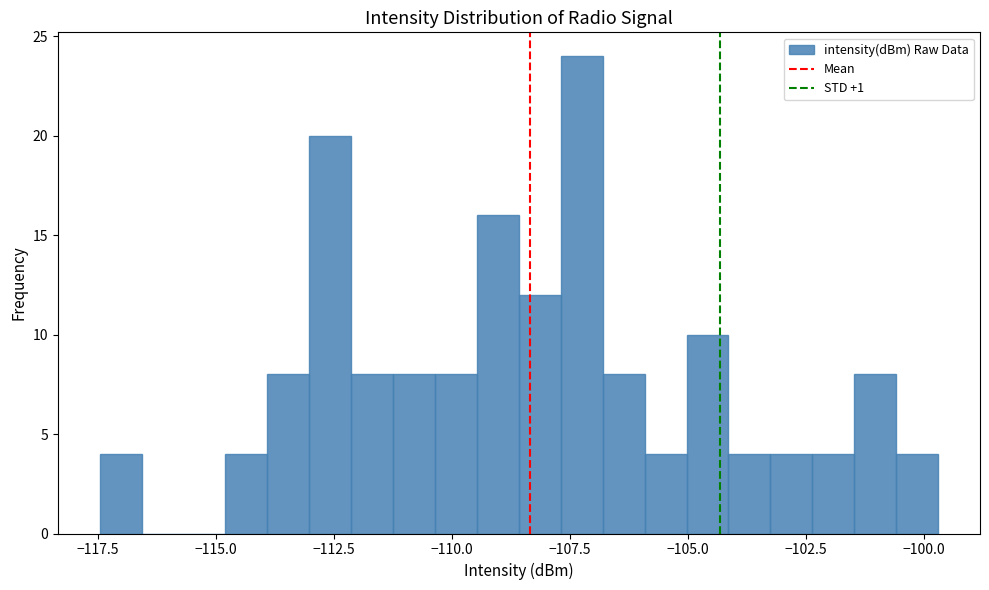

Around what value on the x-axis is the tallest bar? Give the approximate position of its centre, as read against the axis.

-107.5